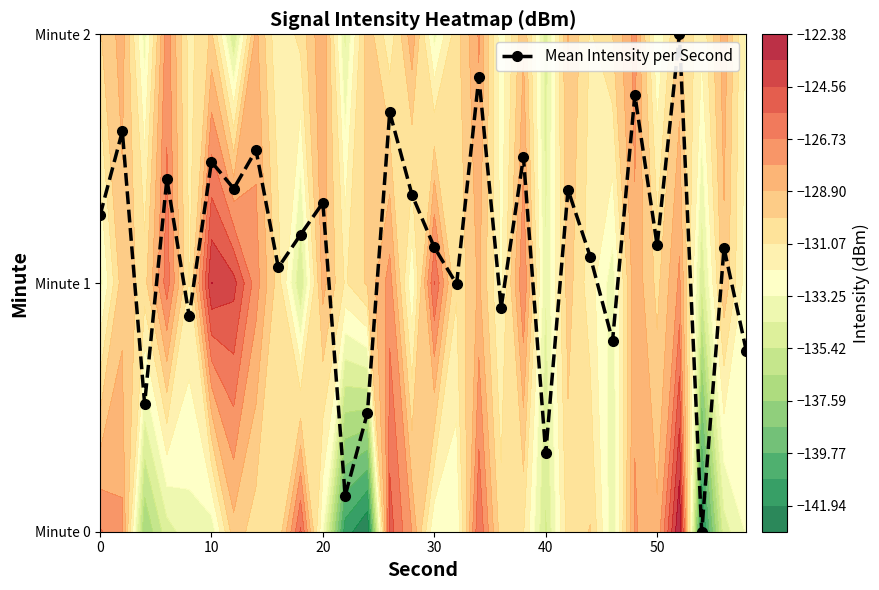

True or false: the data shows 0.6 at 16.

False